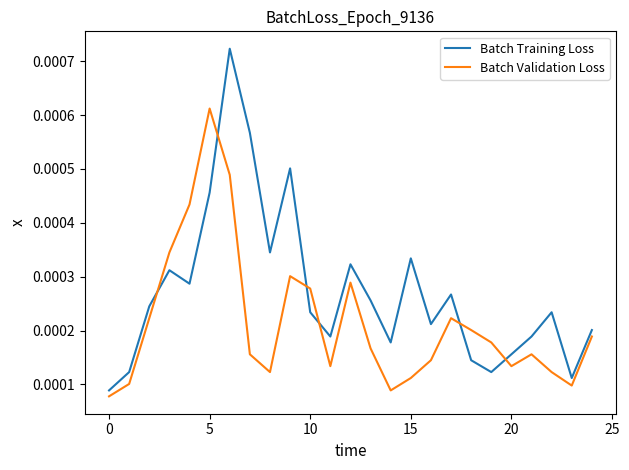

Which series has the largest total across all categories?

Batch Training Loss